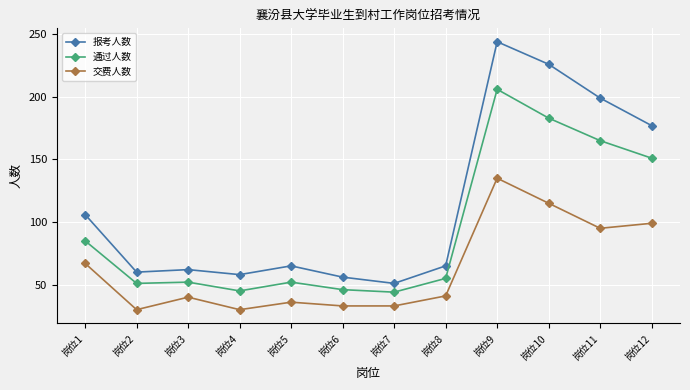

The 通过人数 series shows 45 at 岗位4. True or false?

True